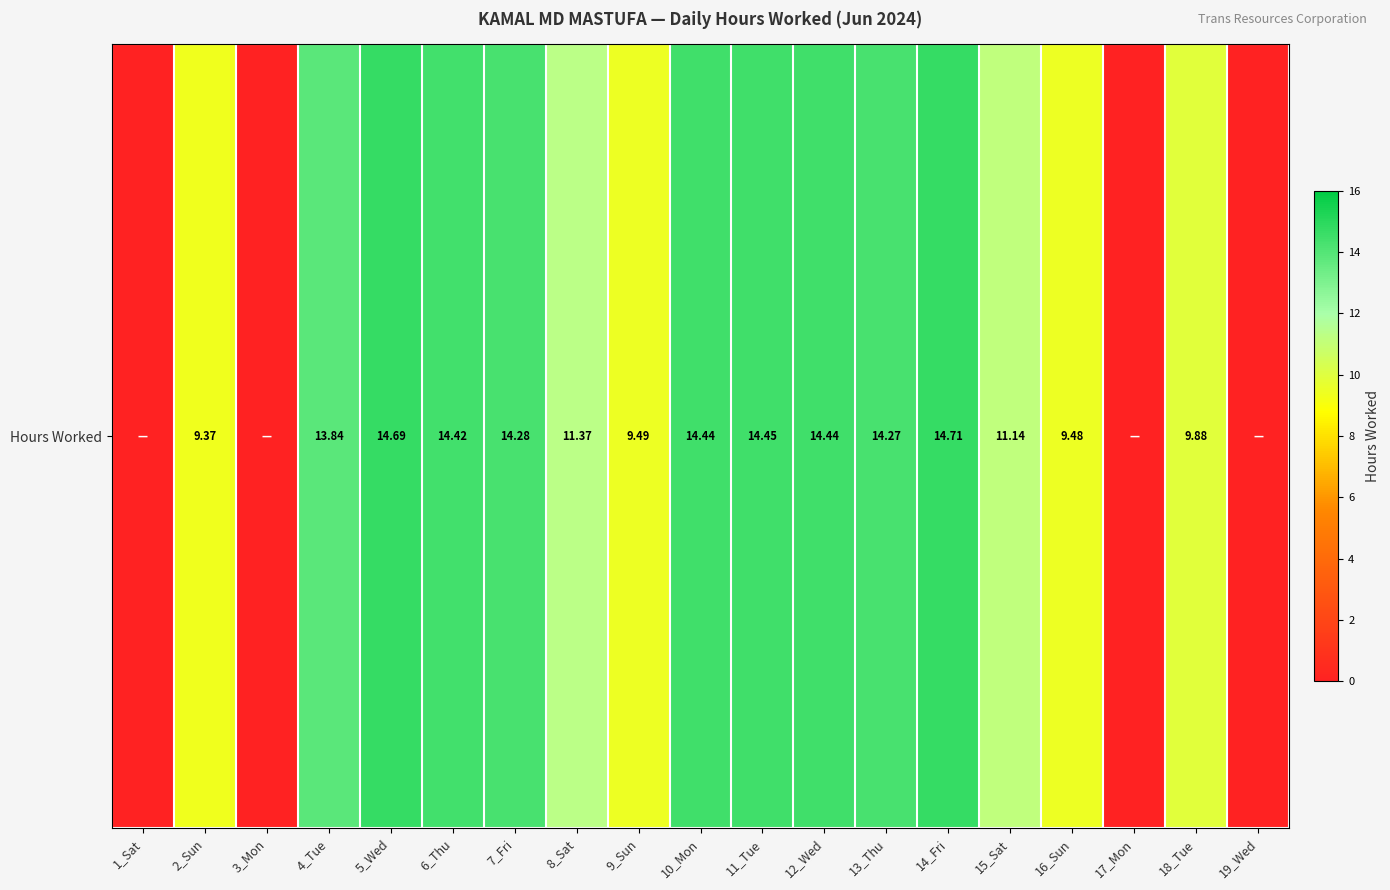

Count the number of data series in this chart.

1